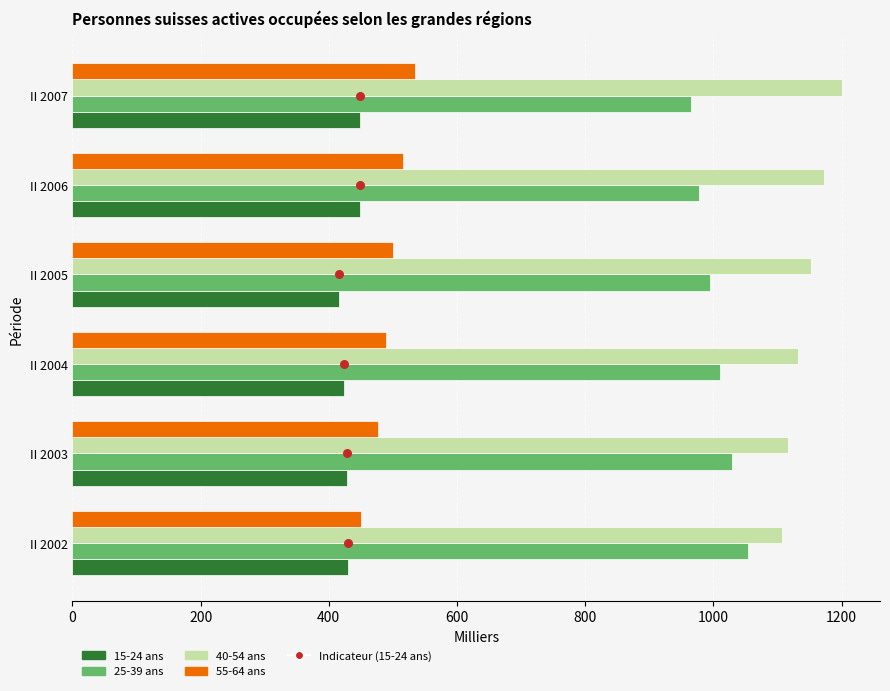

At how many categories does at least one series exceed 511?

6